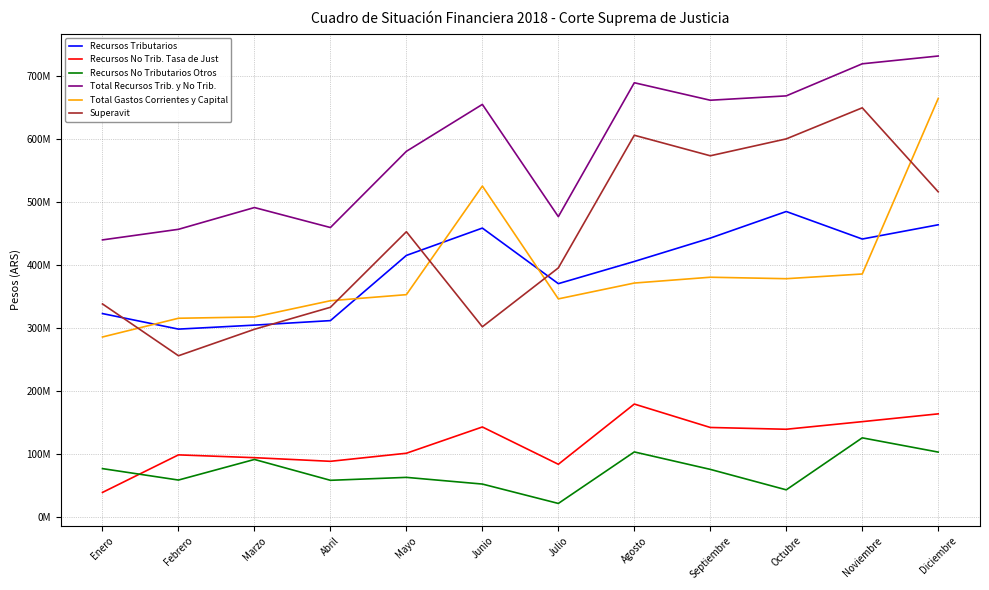

What position from the left is Diciembre?

12